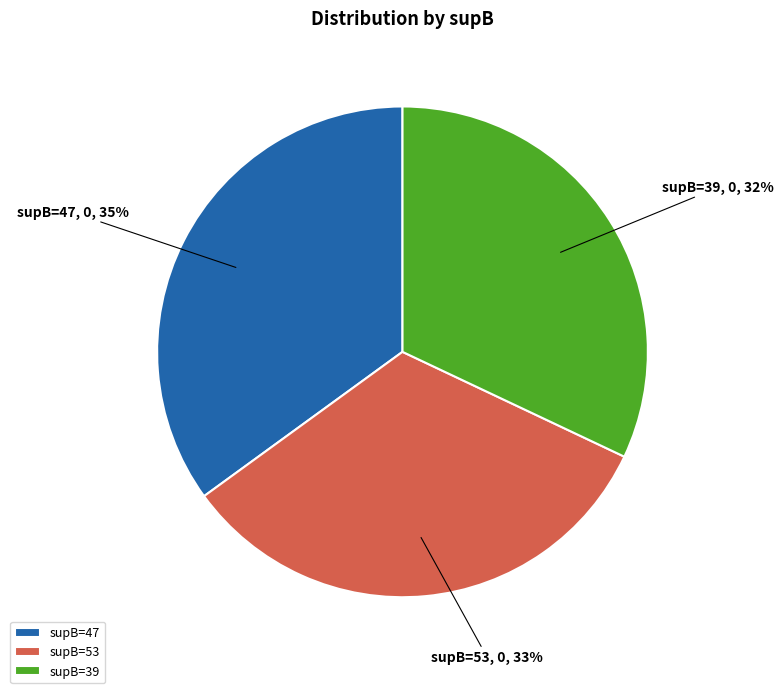

To the nearest percent, what portion does supB=39 represent?

32%